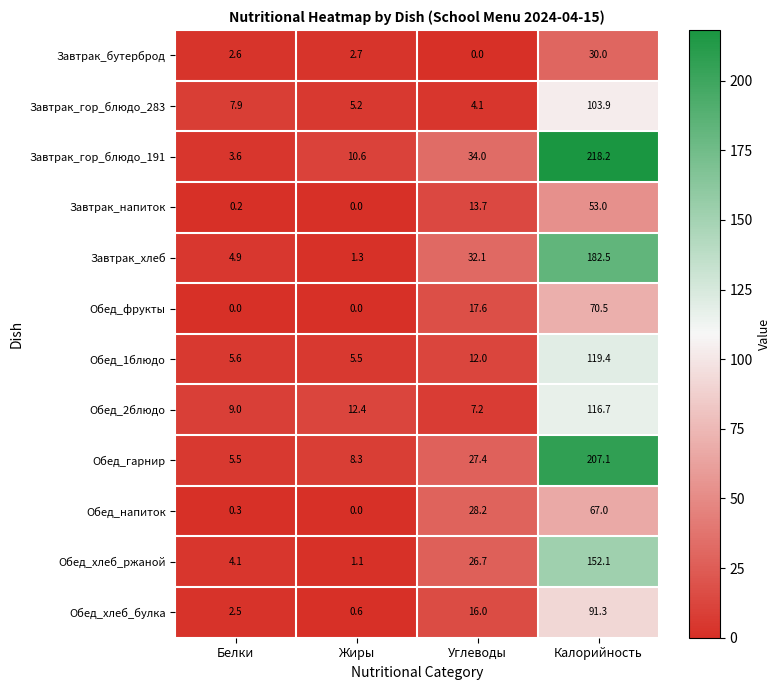

What is the maximum value shown in the chart?

218.2